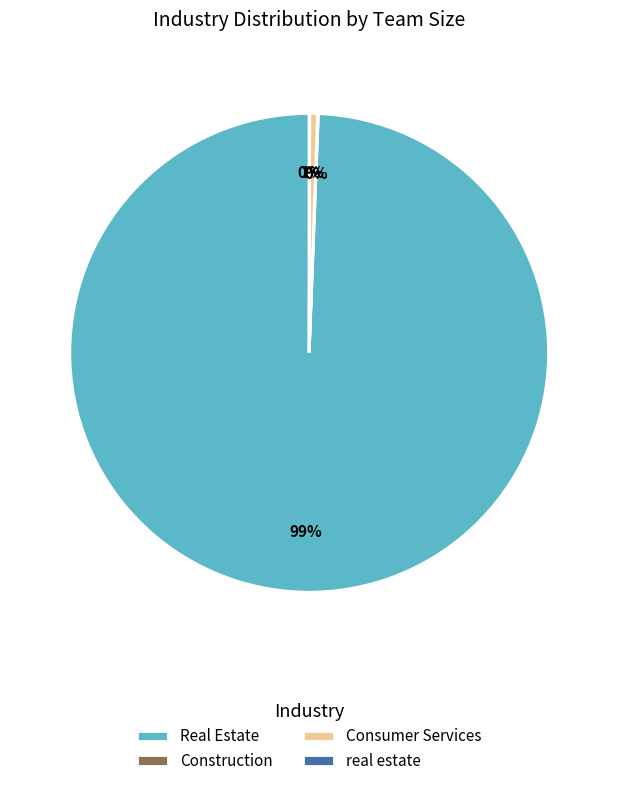

To the nearest percent, what percentage of the pie is Real Estate?

99%